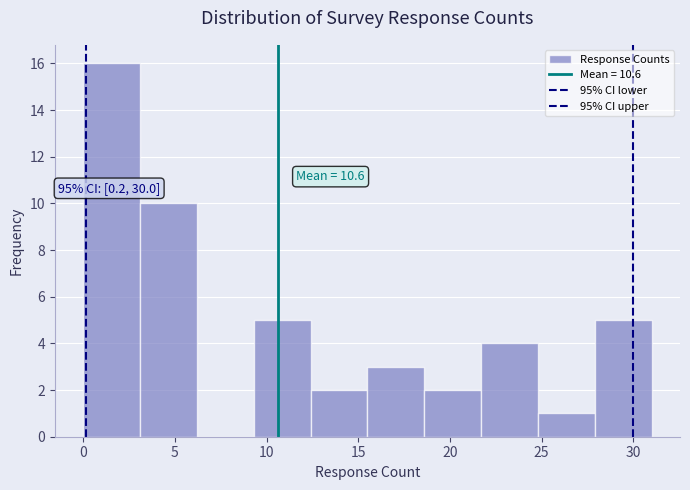

Which range on the x-axis has the tallest bar?

0.0 to 3.1